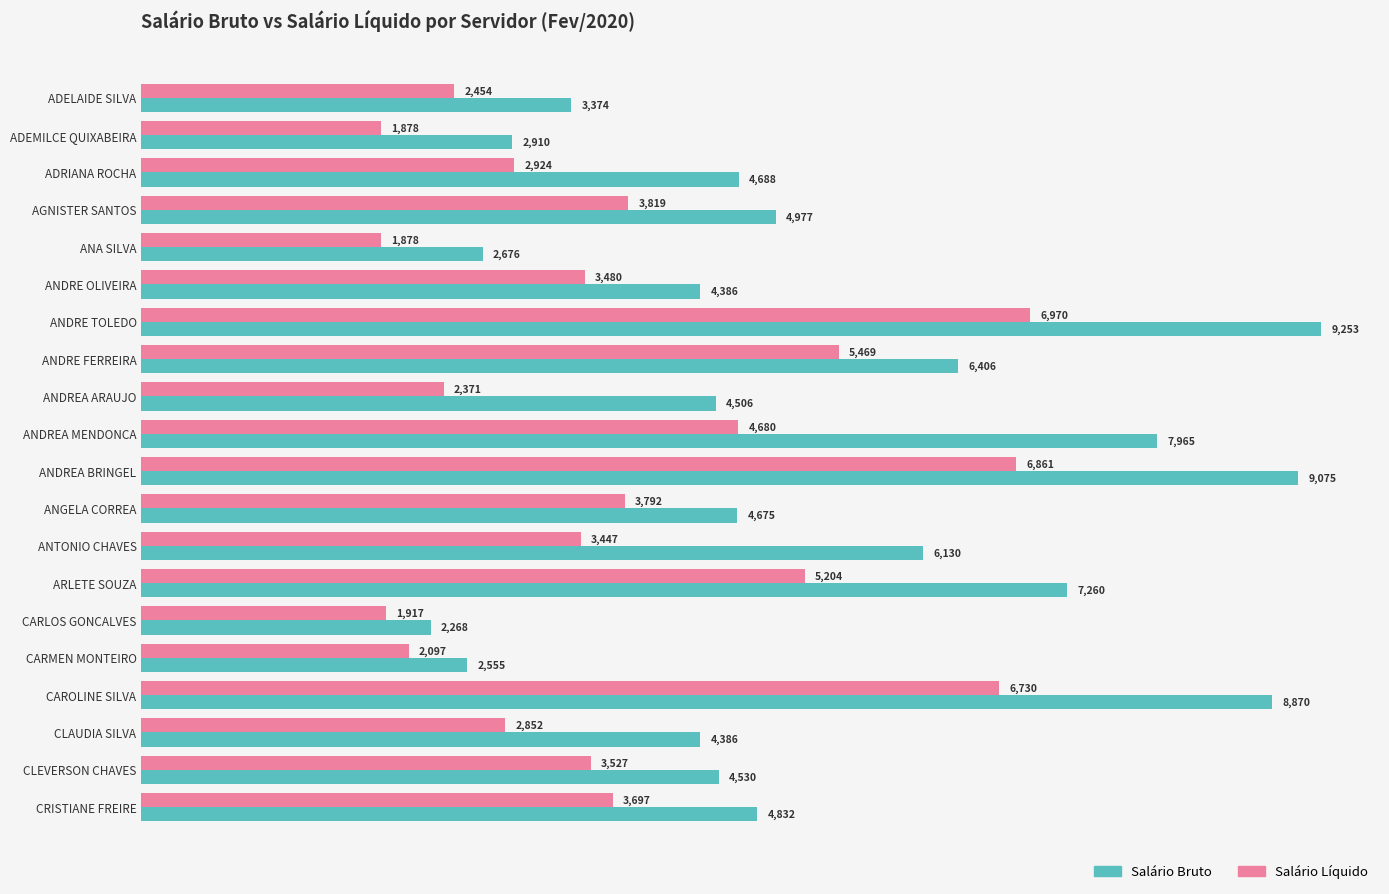

Between ADEMILCE QUIXABEIRA and AGNISTER SANTOS, which series saw the biggest shift?

Salário Bruto